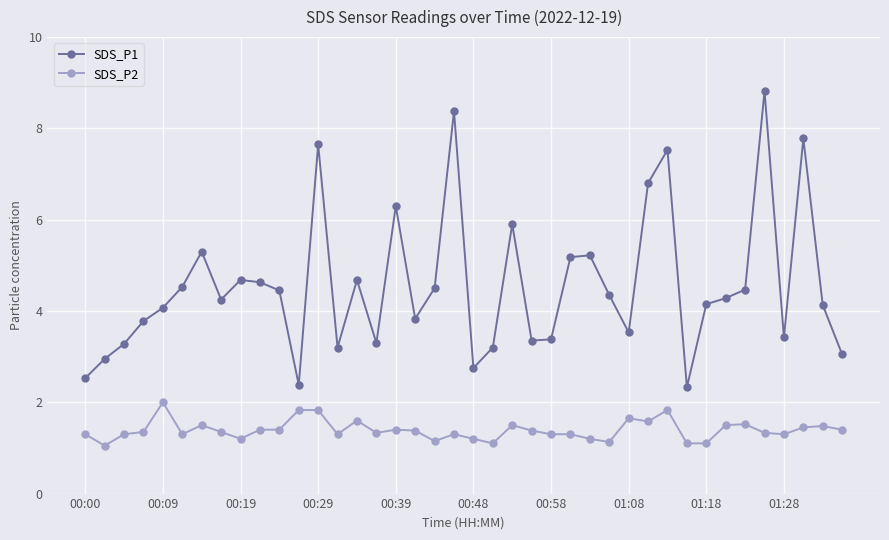

Rank the series by their average value, from highest to lowest.

SDS_P1, SDS_P2